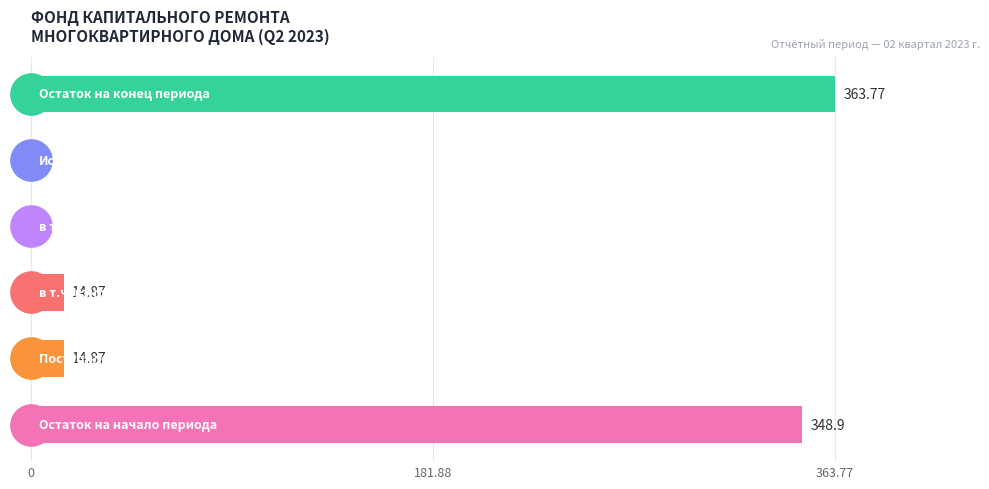

What is the sum of all values?

742.4